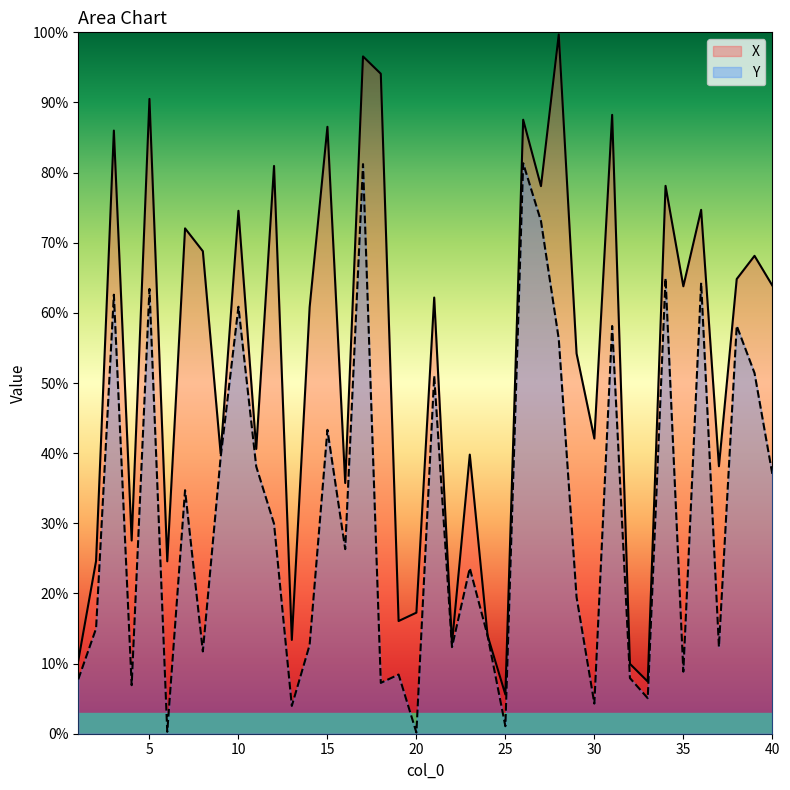

What is the sum of the X values at 39 and 30?

1.1